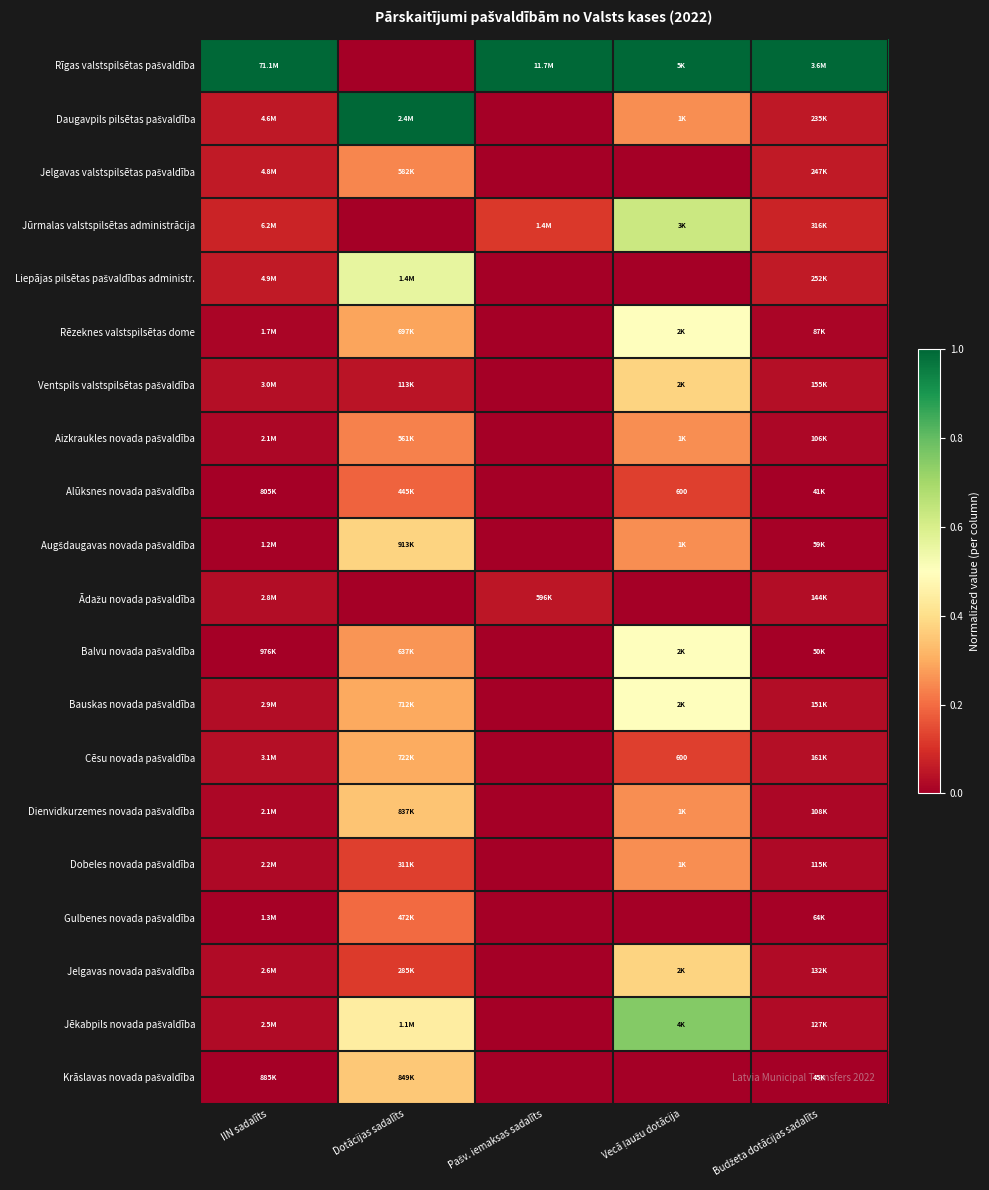

Rank the series by their maximum value, from lowest to highest.

Ādažu novada pašvaldība, Alūksnes novada pašvaldība, Gulbenes novada pašvaldība, Jelgavas valstspilsētas pašvaldība, Aizkraukles novada pašvaldība, Dobeles novada pašvaldība, Cēsu novada pašvaldība, Dienvidkurzemes novada pašvaldība, Krāslavas novada pašvaldība, Ventspils valstspilsētas pašvaldība, Jelgavas novada pašvaldība, Augšdaugavas novada pašvaldība, Rēzeknes valstspilsētas dome, Balvu novada pašvaldība, Bauskas novada pašvaldība, Liepājas pilsētas pašvaldības administr., Jūrmalas valstspilsētas administrācija, Jēkabpils novada pašvaldība, Rīgas valstspilsētas pašvaldība, Daugavpils pilsētas pašvaldība